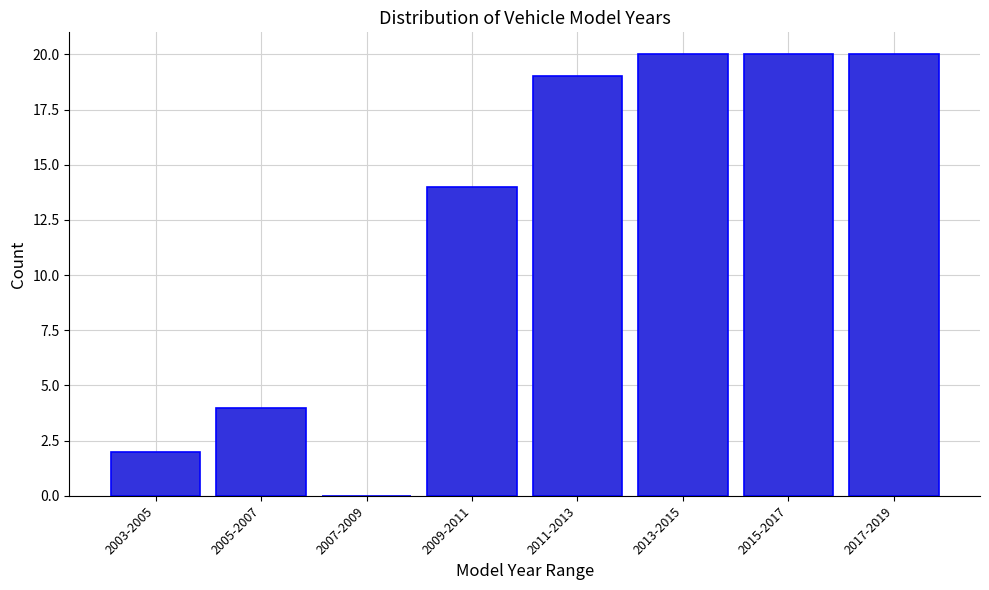

Reading right to left, what are all the values shown in this chart?

2017-2019=20	2015-2017=20	2013-2015=20	2011-2013=19	2009-2011=14	2007-2009=0	2005-2007=4	2003-2005=2